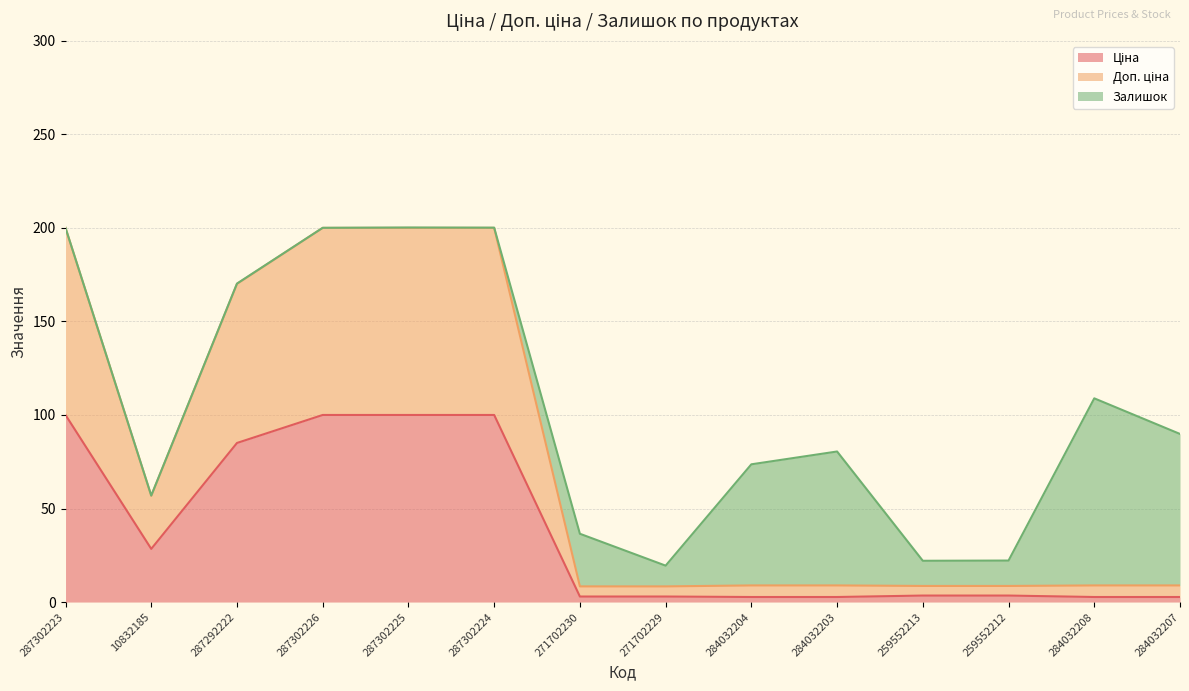

True or false: Доп. ціна and Ціна cross at least once.

False